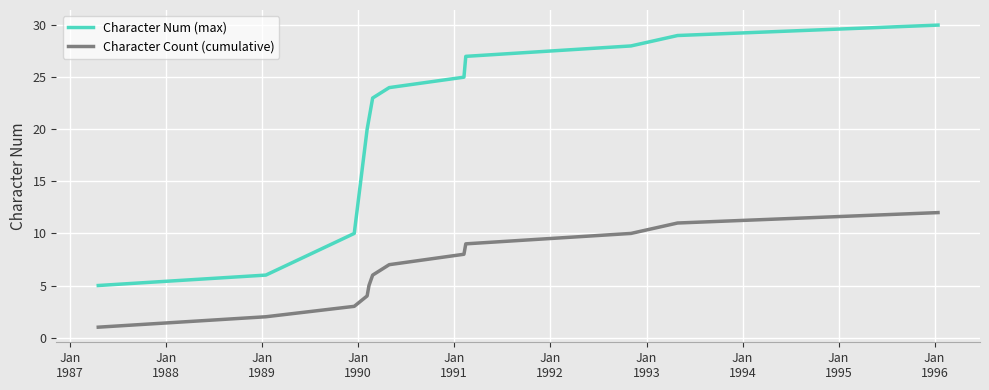

True or false: Character Count (cumulative) and Character Num (max) cross at least once.

False